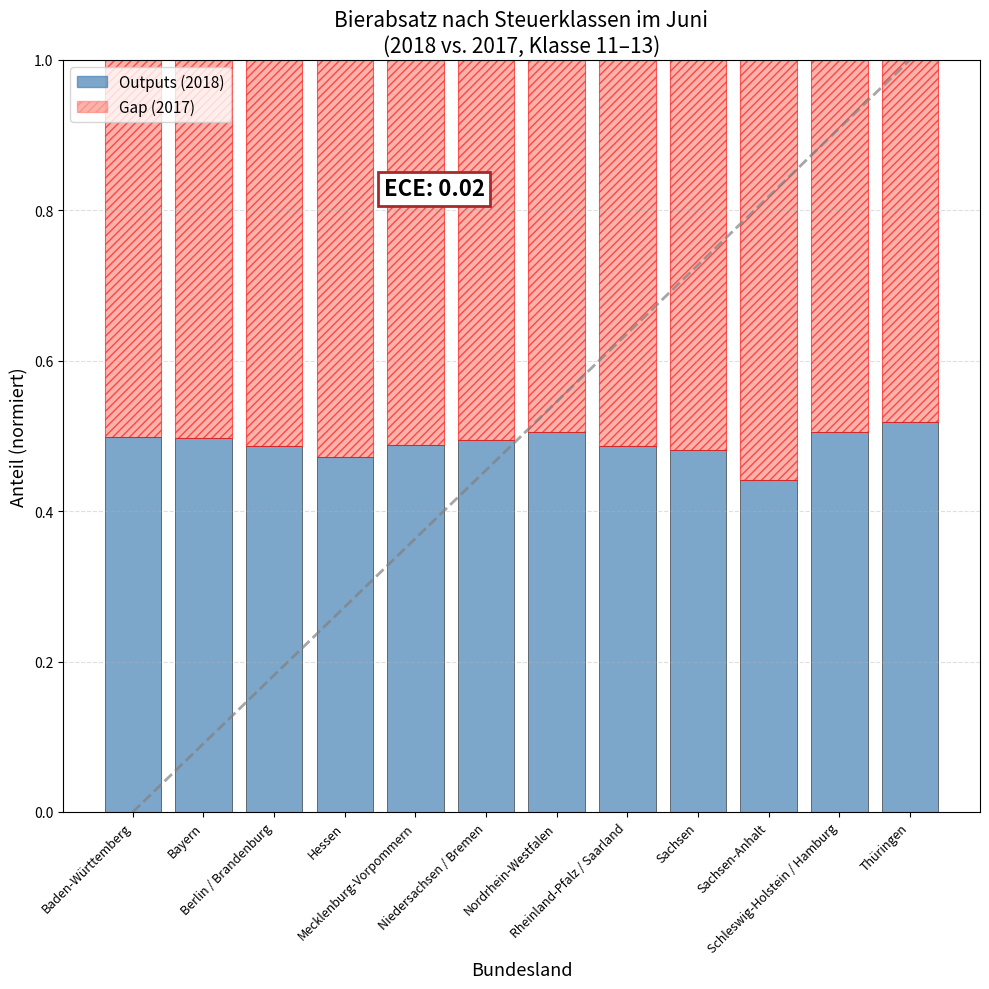

How many Outputs (2018) values are between 0 and 1?

12